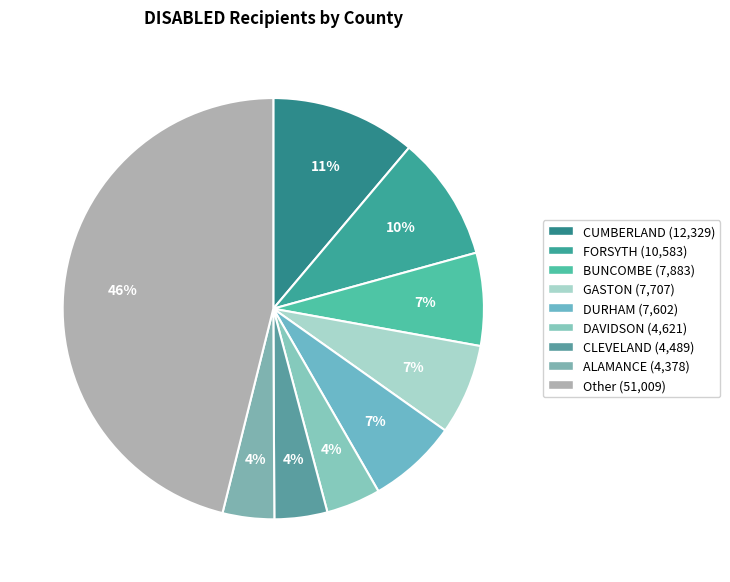

How many slices are in this pie chart?

9